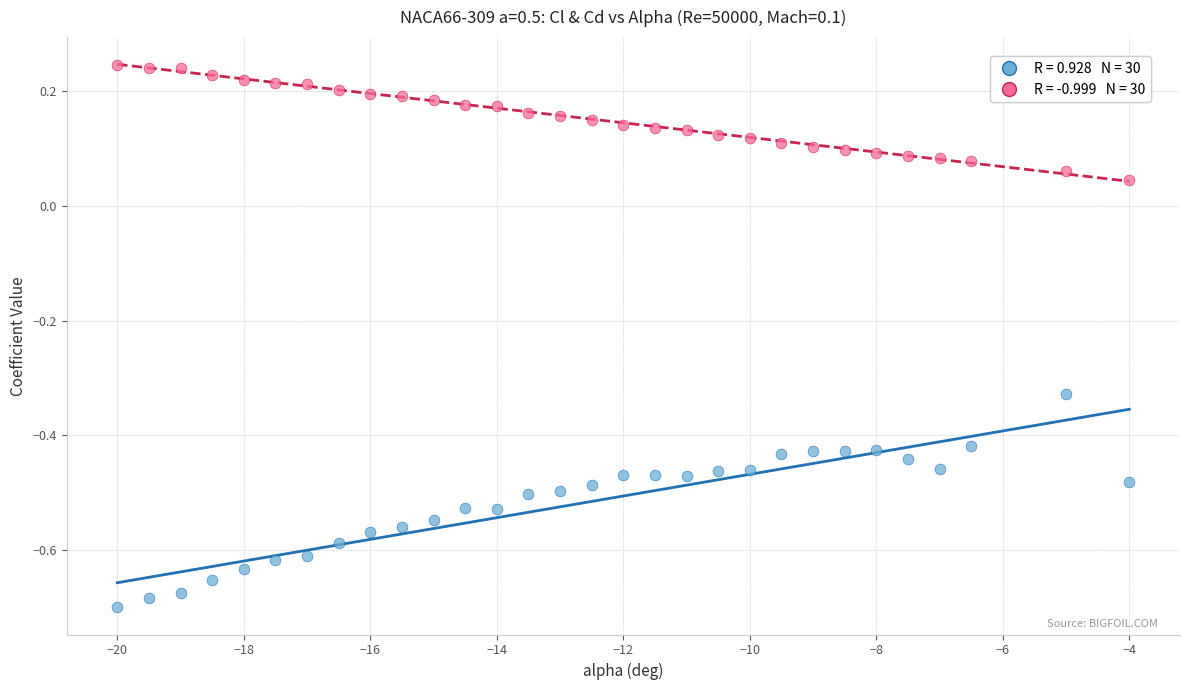

Across all data points, what is the range of X values (max minus min)?

16.0